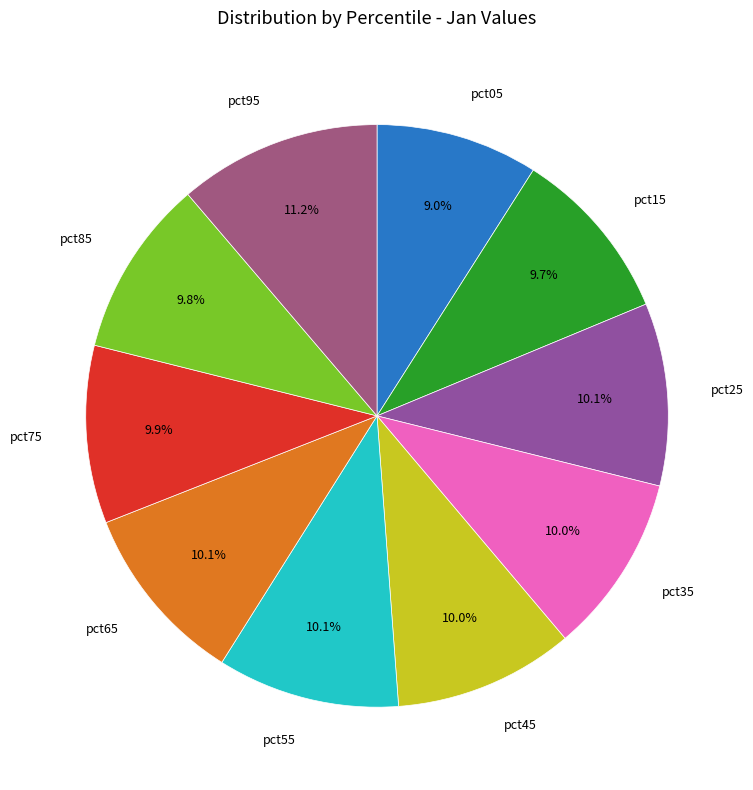

Which category has the biggest portion of the pie?

pct95